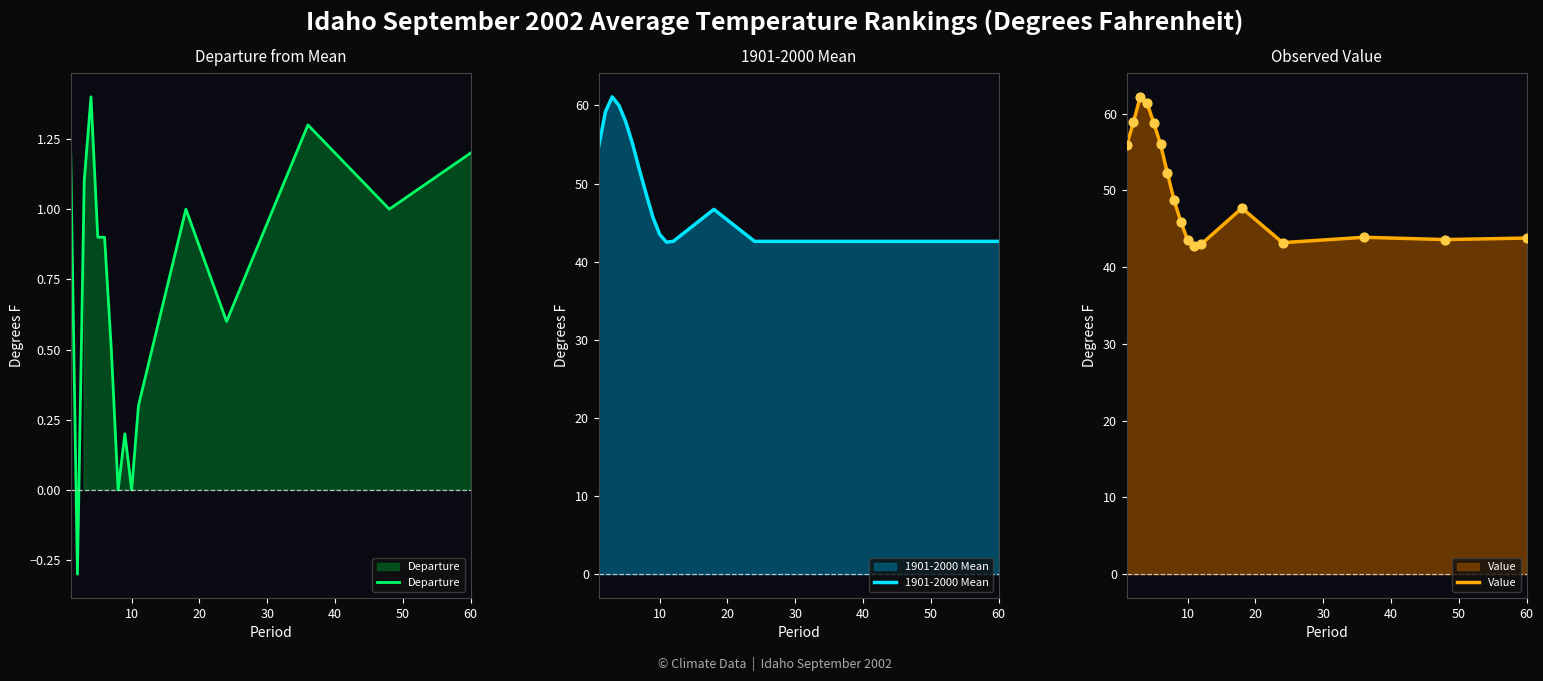

What is the minimum value for Departure?

-0.3